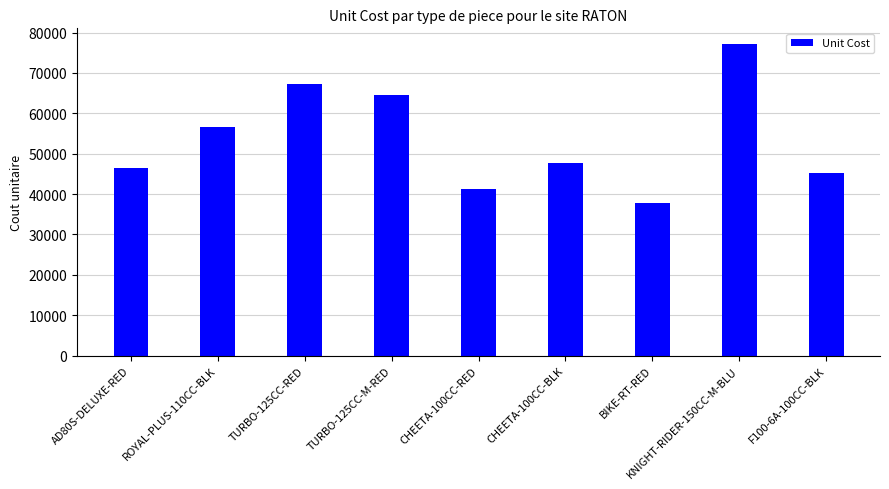

Where is the data nearest to the value 57477?

ROYAL-PLUS-110CC-BLK